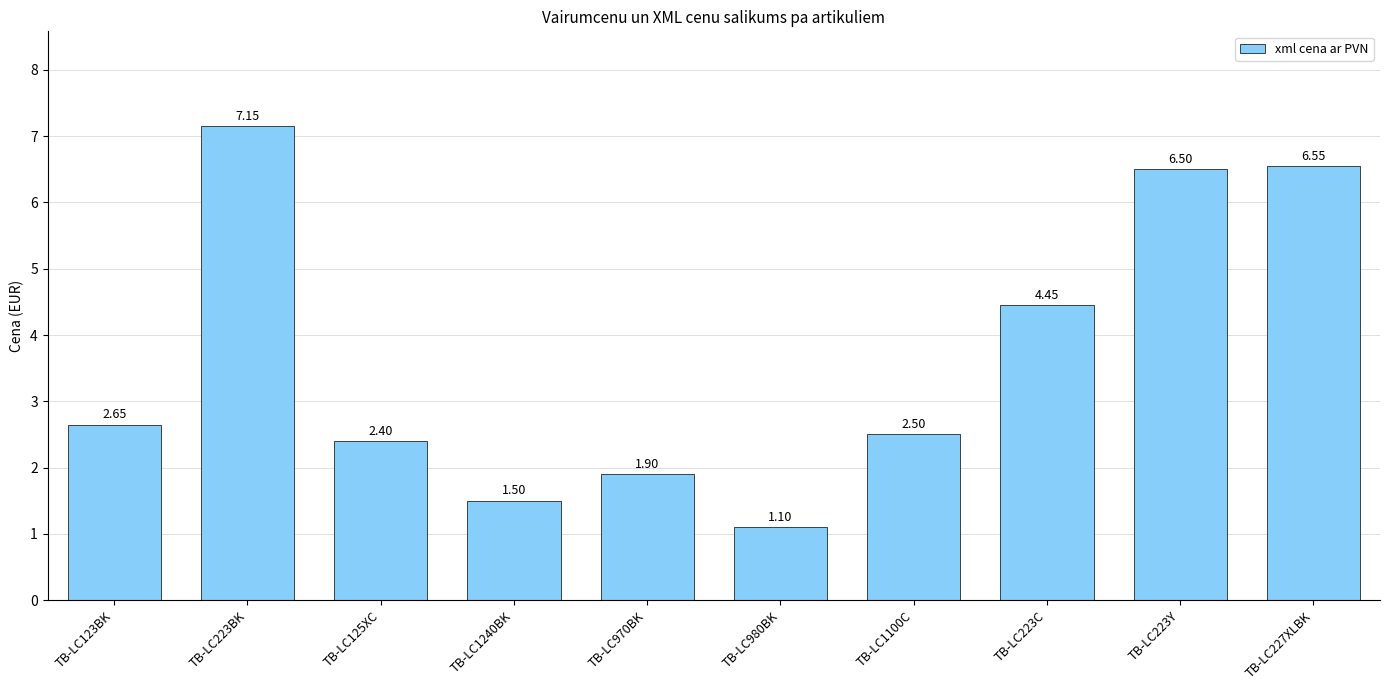

True or false: the data shows 8.7 at TB-LC223Y.

False